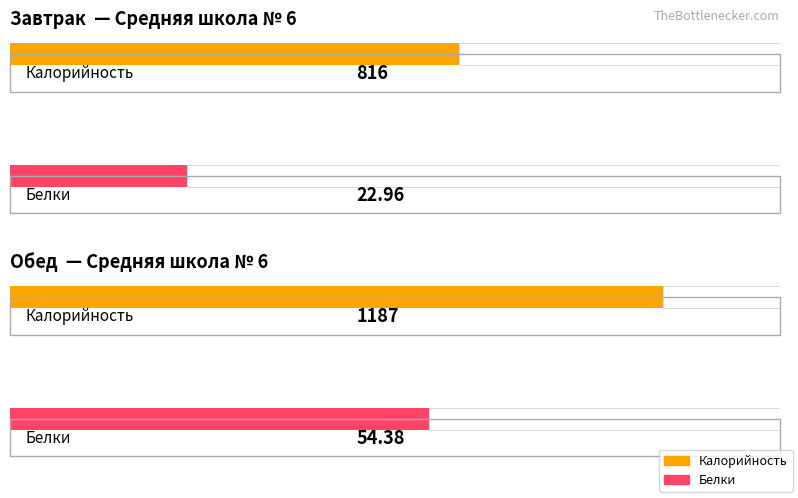

What is the sum of all Белки values?

77.3